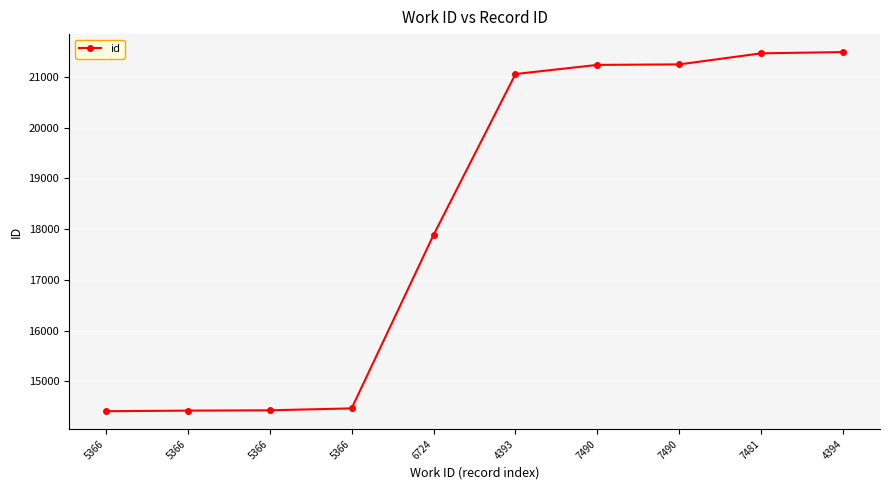

What is the sum of the values at 7490 and 5366?

35716